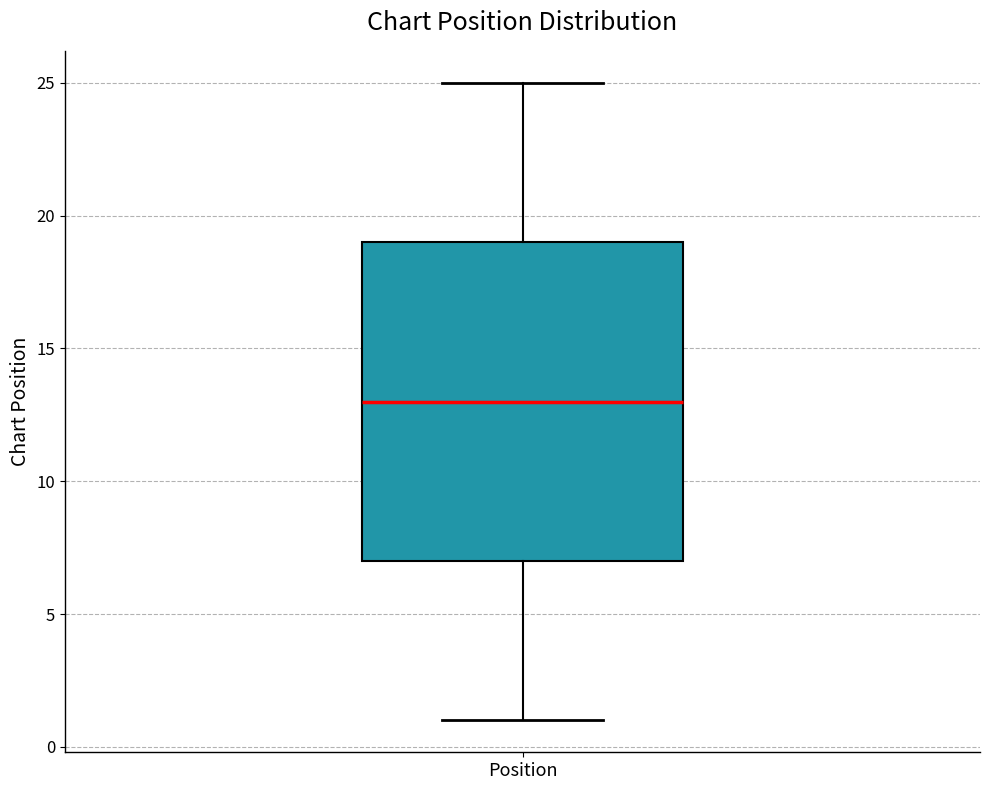

Transcribe this box plot: give where the median line is, the range the box spans, and where the two whiskers end, as read against the y-axis. The values are not printed on the chart, so give them approximately, as read against the axis.

median 13, box 7 to 19, whiskers 1 to 25